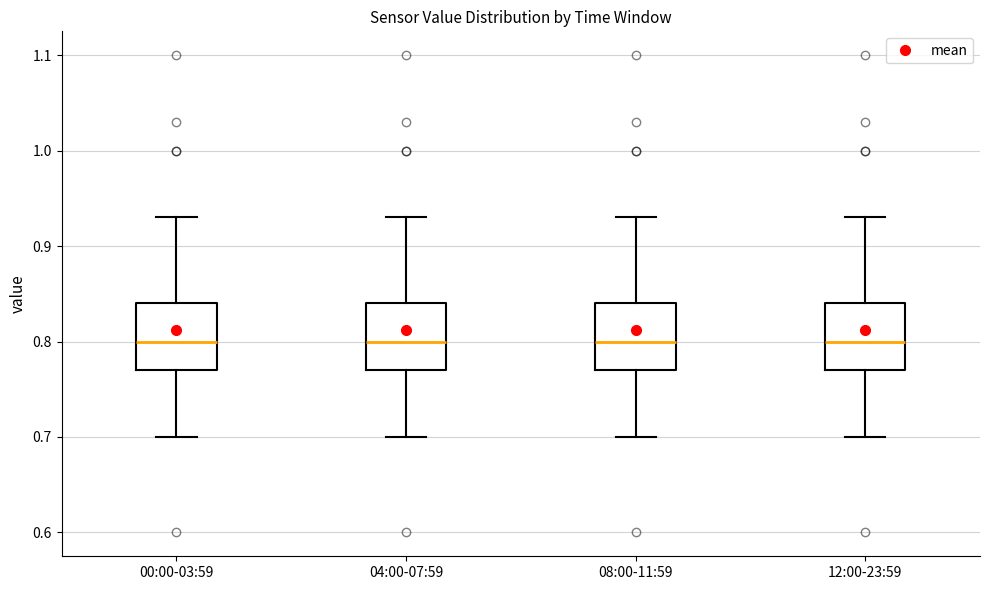

Where is the lower edge of the box for 00:00-03:59 on the y-axis? The values are not printed on the chart, so give them approximately, as read against the axis.

0.77